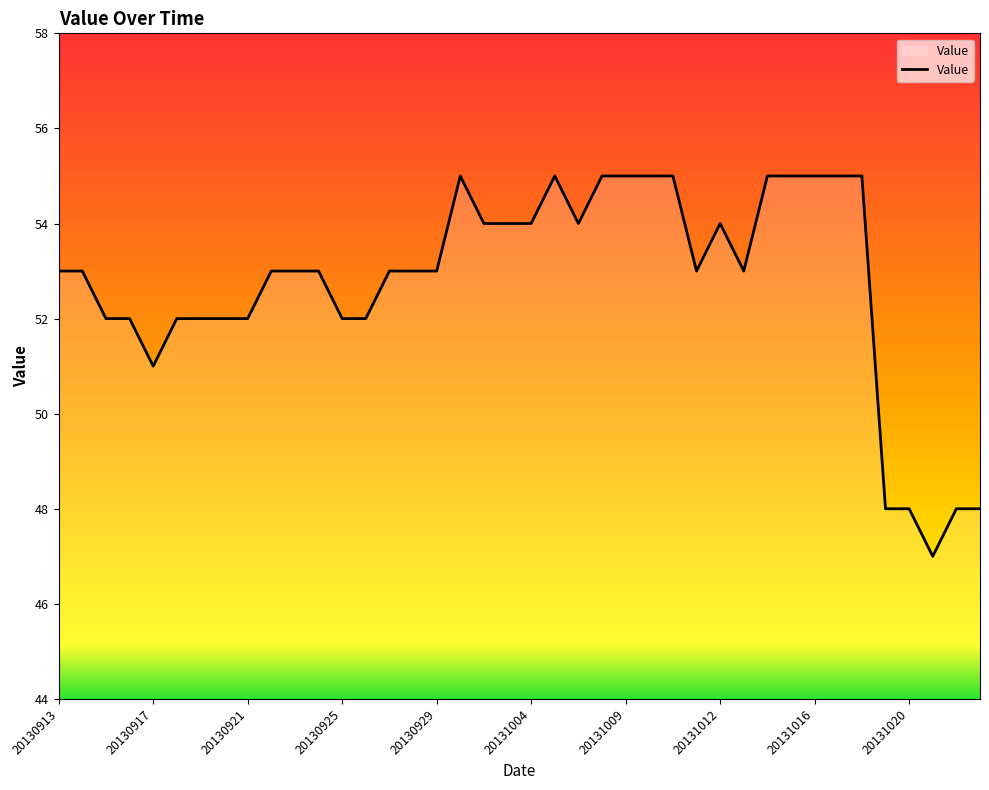

What is the minimum value shown in the chart?

47